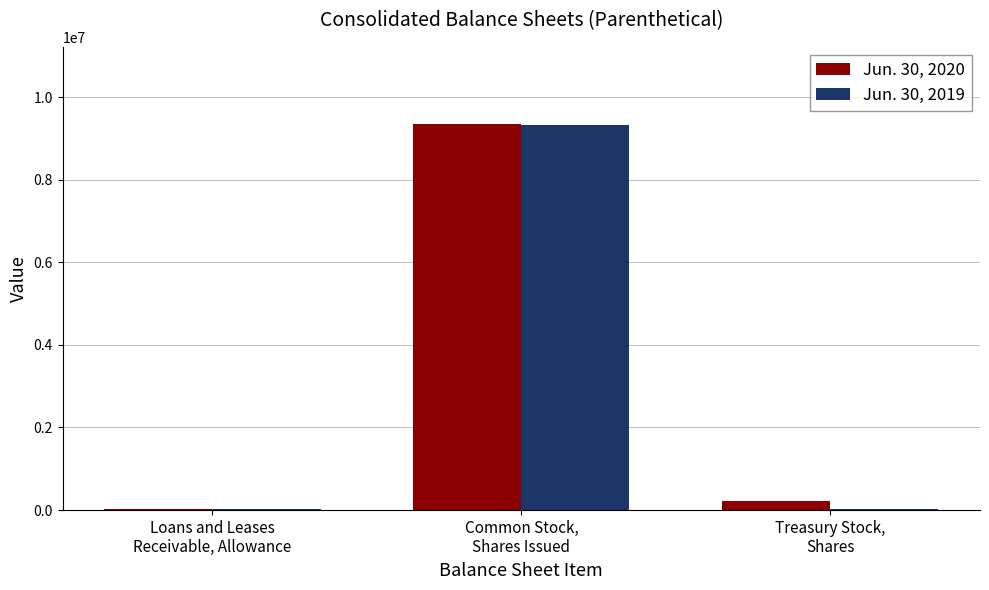

What is the maximum value shown in the chart?

9345339